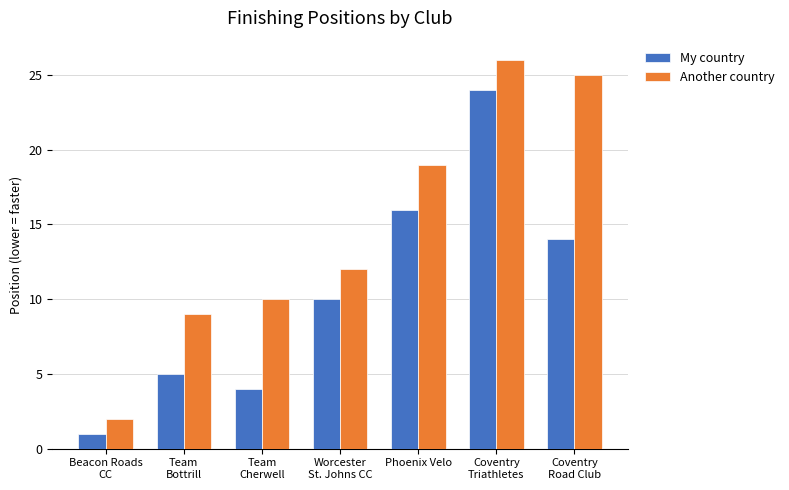

Which series has the largest range (max minus min)?

Another country